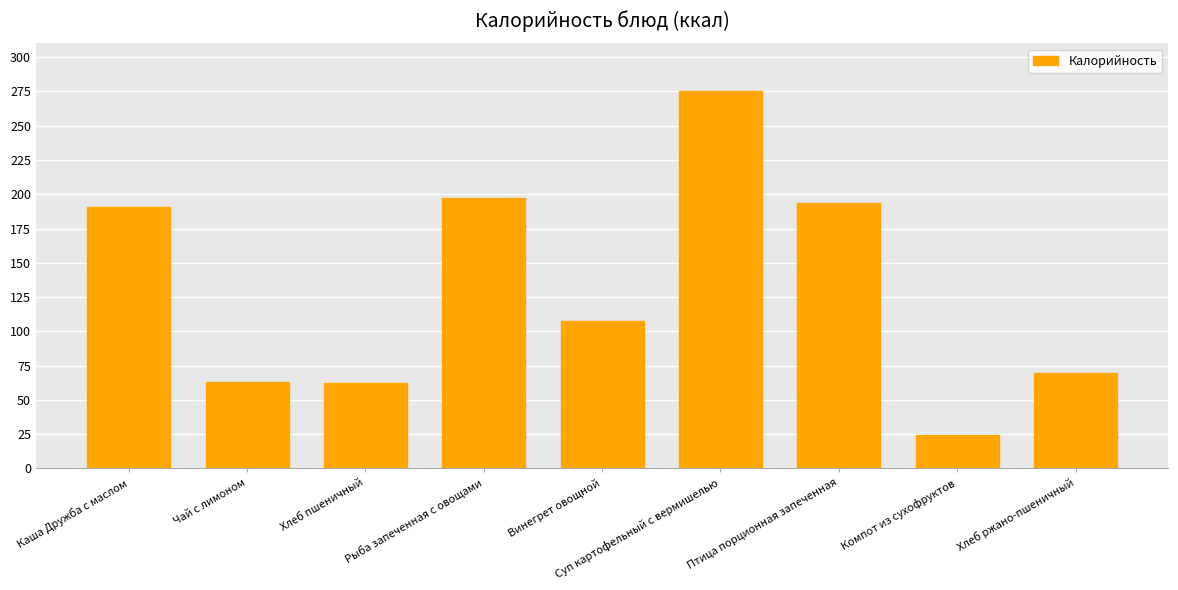

The value at Компот из сухофруктов is 24.4. True or false?

True